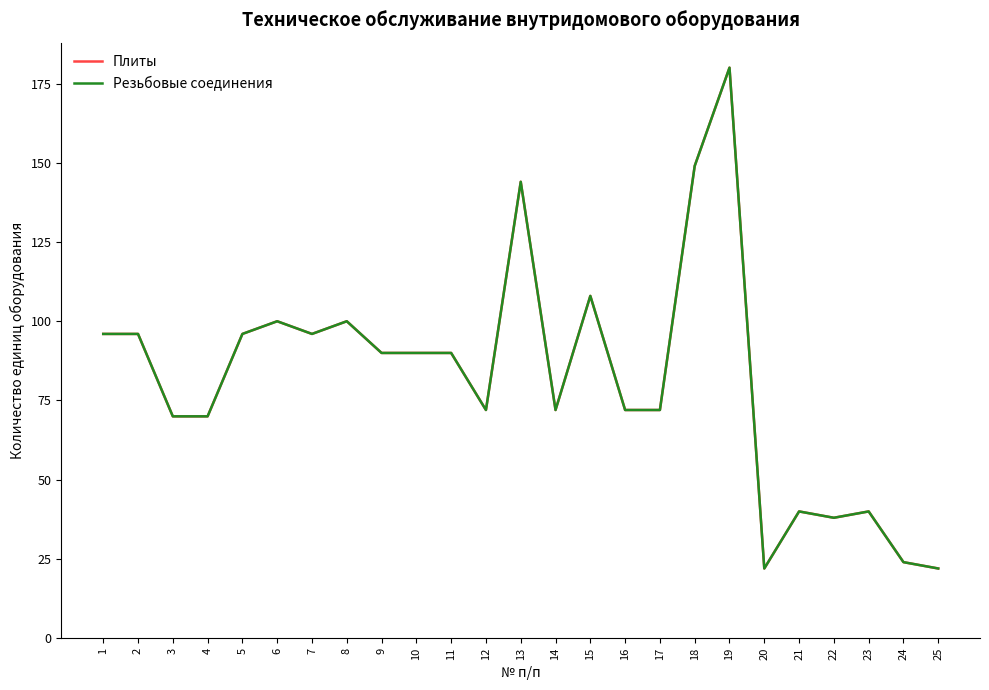

How many interior local peaks does the Плиты series have?

7